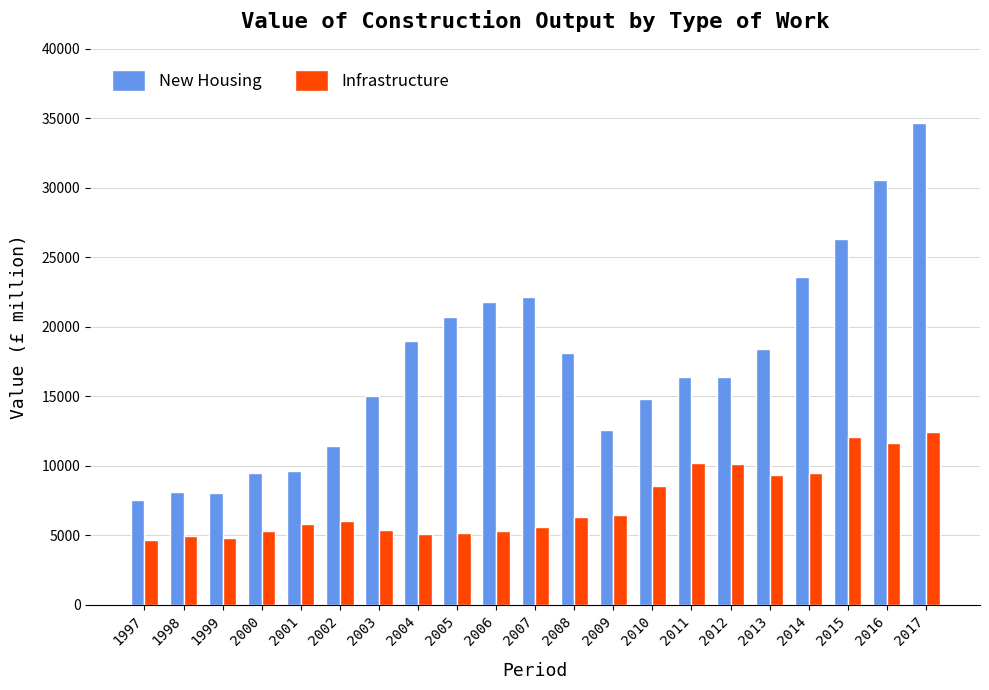

What is the difference between the second highest and minimum values in the Infrastructure series?

7372